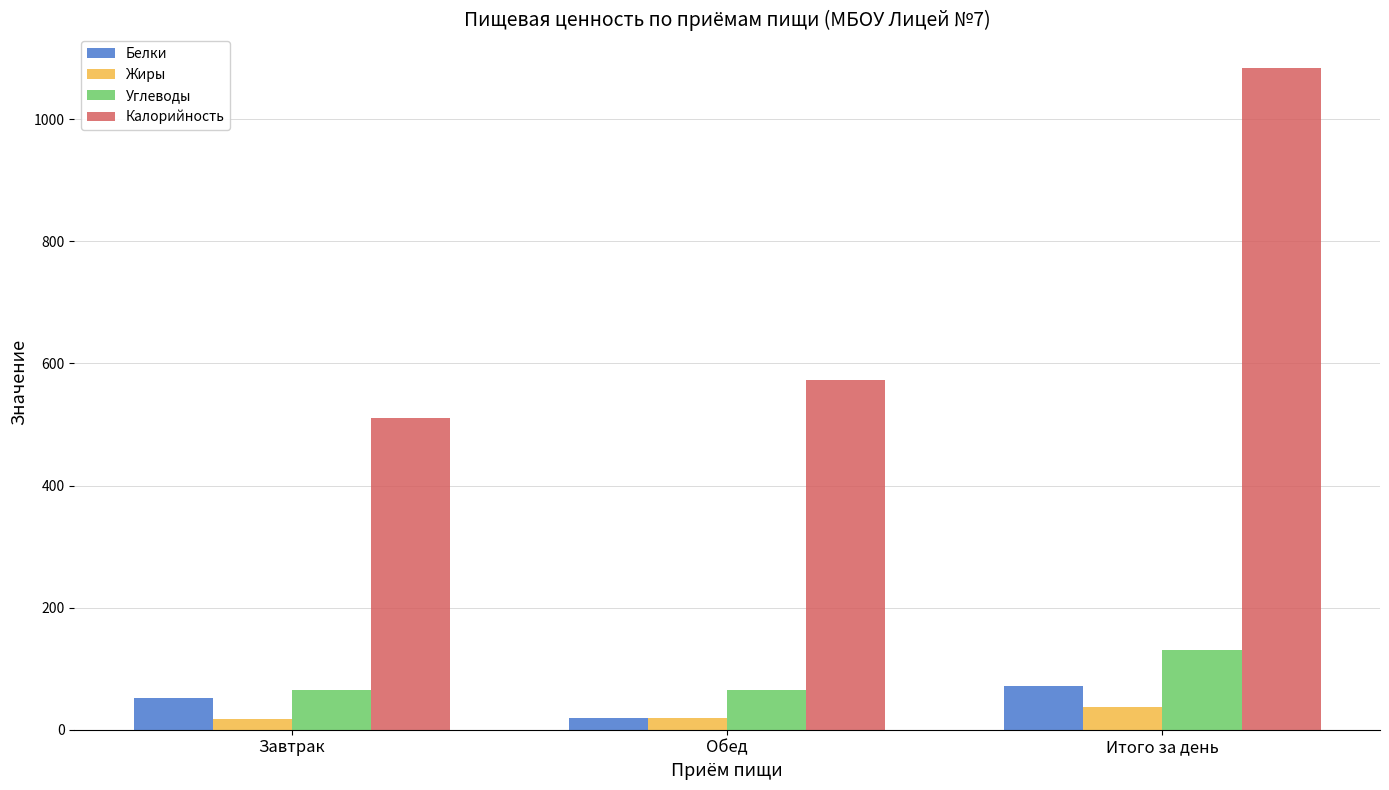

What is the difference between the highest and lowest values at Итого за день?

1047.2